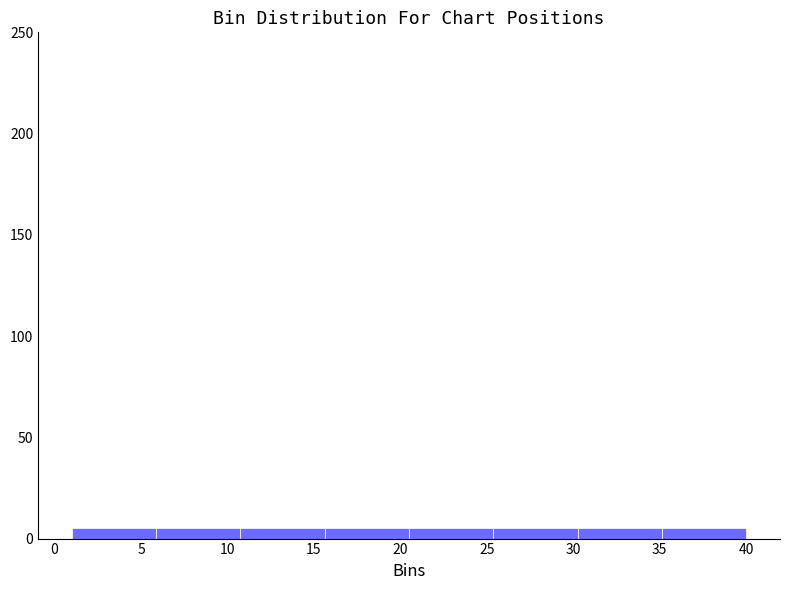

Reading left to right, transcribe this chart: for each bar, give the range it covers on the x-axis and its height. Neither the bar edges nor the heights are printed on the chart, so give them approximately, as read against the axes.

1.0 to 6.0: 5
6.0 to 11.0: 5
11.0 to 15.5: 5
15.5 to 20.5: 5
20.5 to 25.5: 5
25.5 to 30.5: 5
30.5 to 35.0: 5
35.0 to 40.0: 5